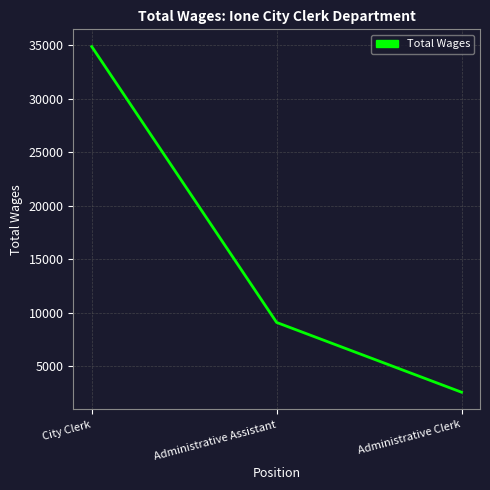

The chart shows a value of 49067 at City Clerk. True or false?

False